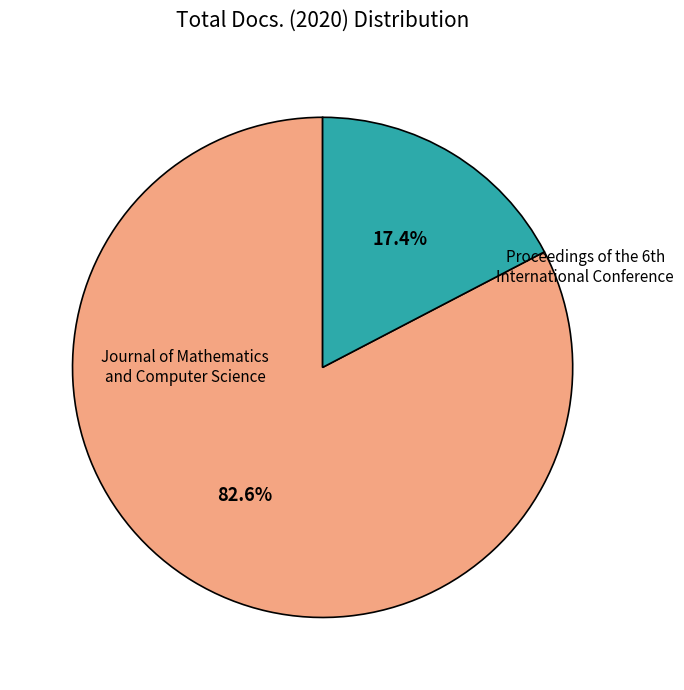

Is there any slice that represents more than half of the pie?

Yes